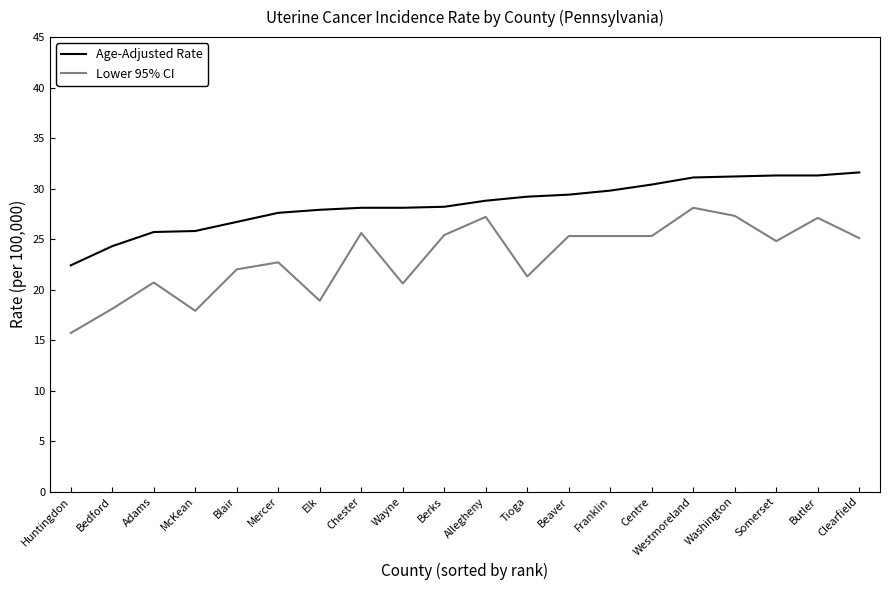

True or false: Age-Adjusted Rate has a value of 9.5 at Westmoreland.

False